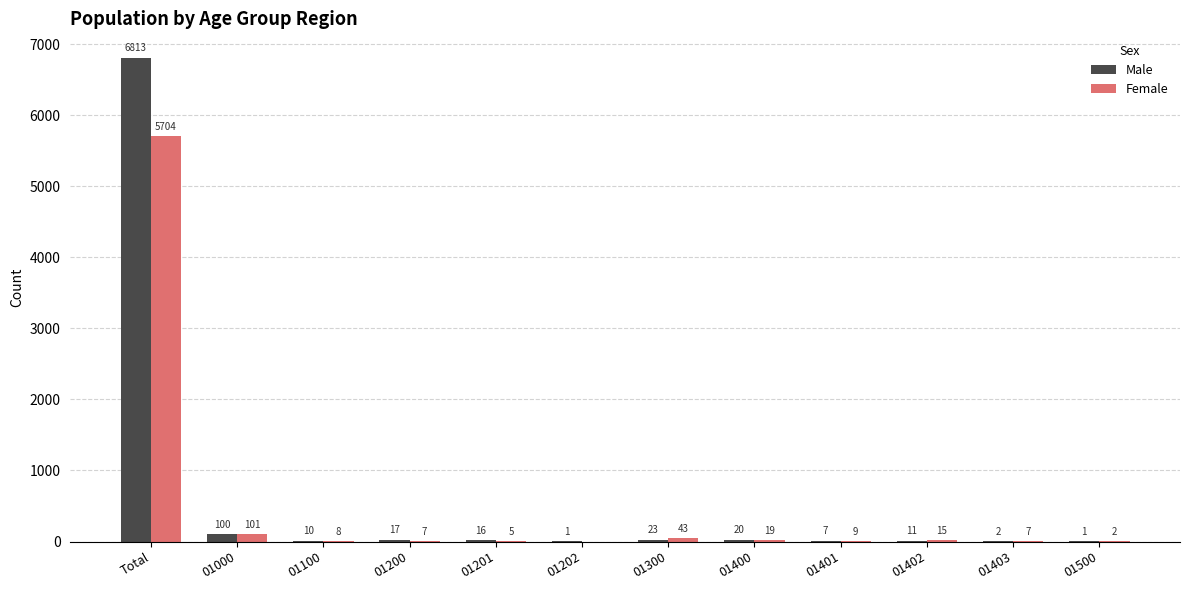

What are all the series names shown in the legend?

Male, Female